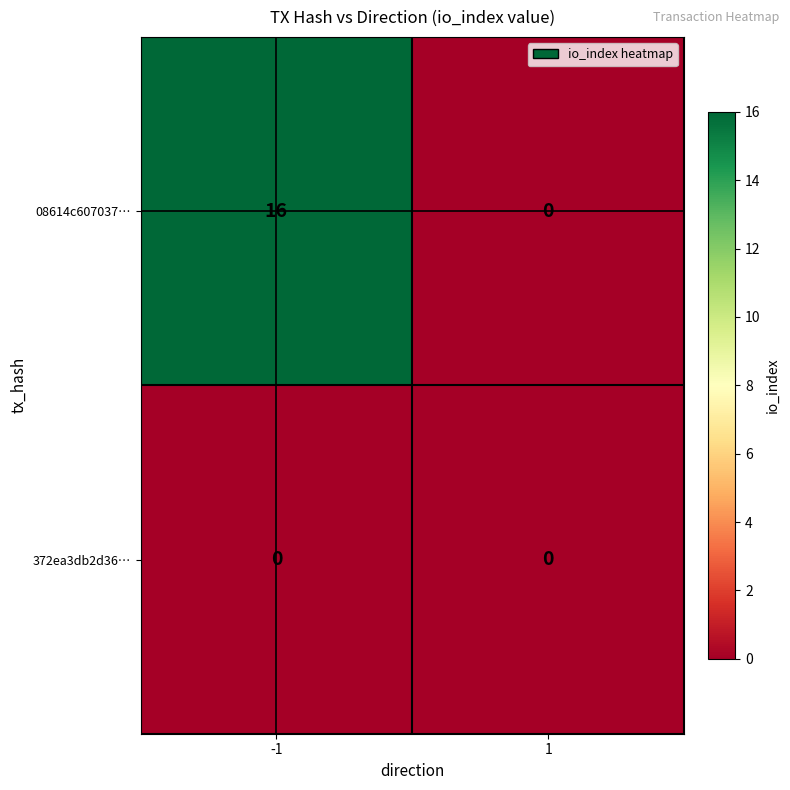

The value of 08614c607037… at -1 is 25. True or false?

False